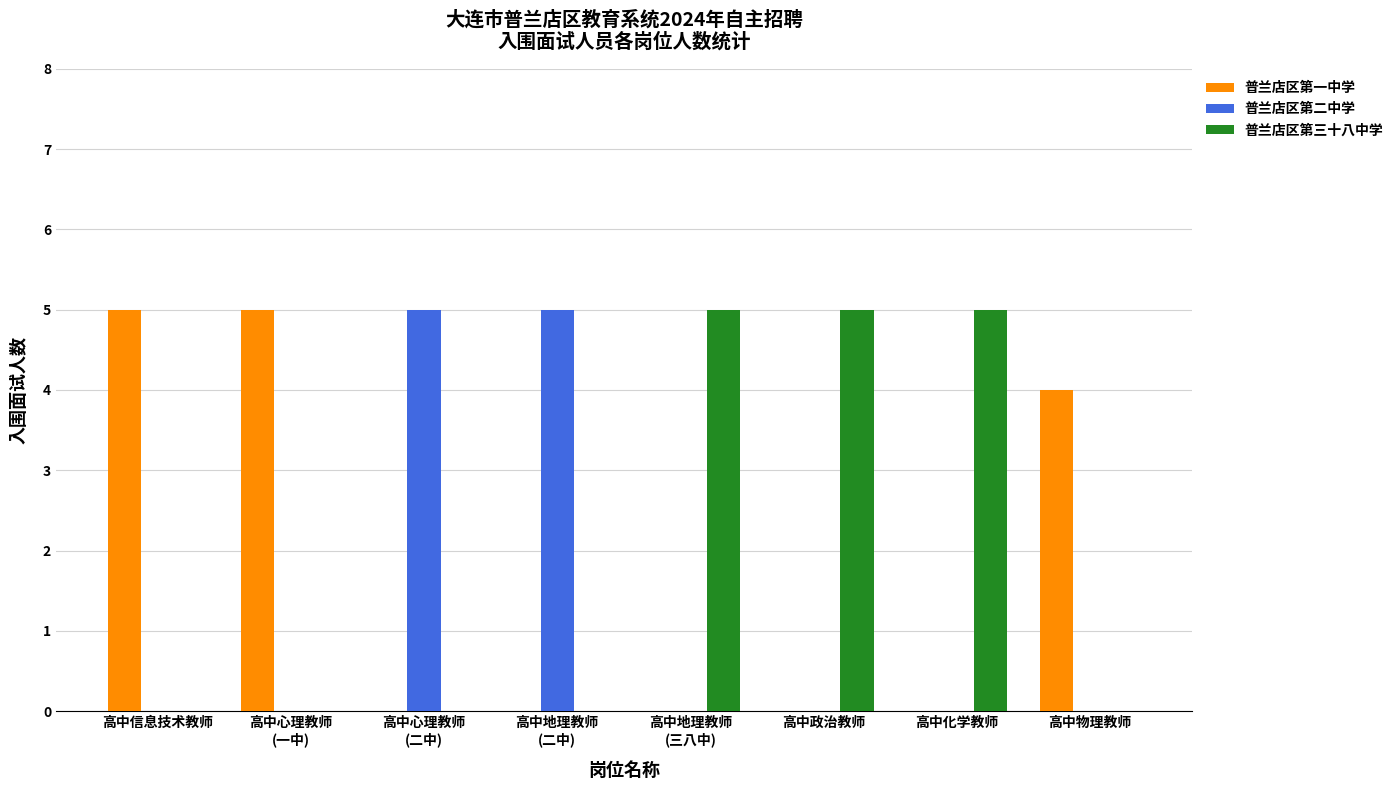

What is the sum of all 普兰店区第二中学 values?

10